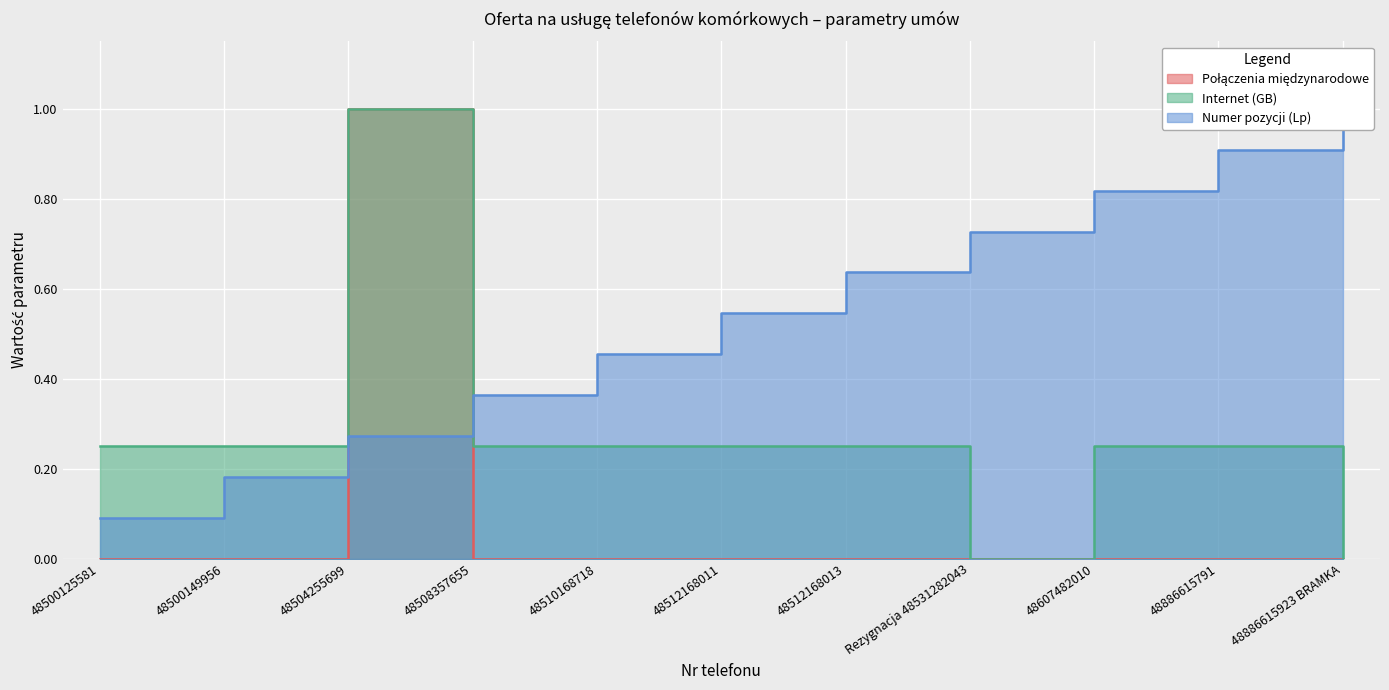

What is the minimum value for Numer pozycji (Lp)?

0.1